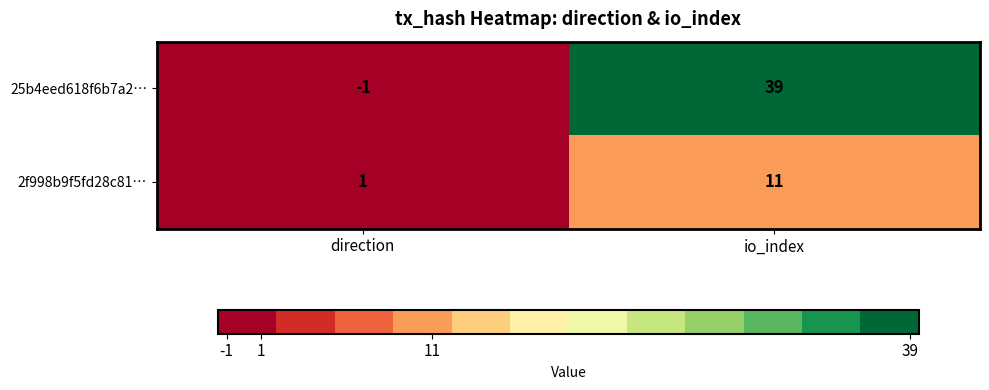

Reading right to left, extract all data points from this chart.

25b4eed618f6b7a2…: io_index=39	direction=-1
2f998b9f5fd28c81…: io_index=11	direction=1